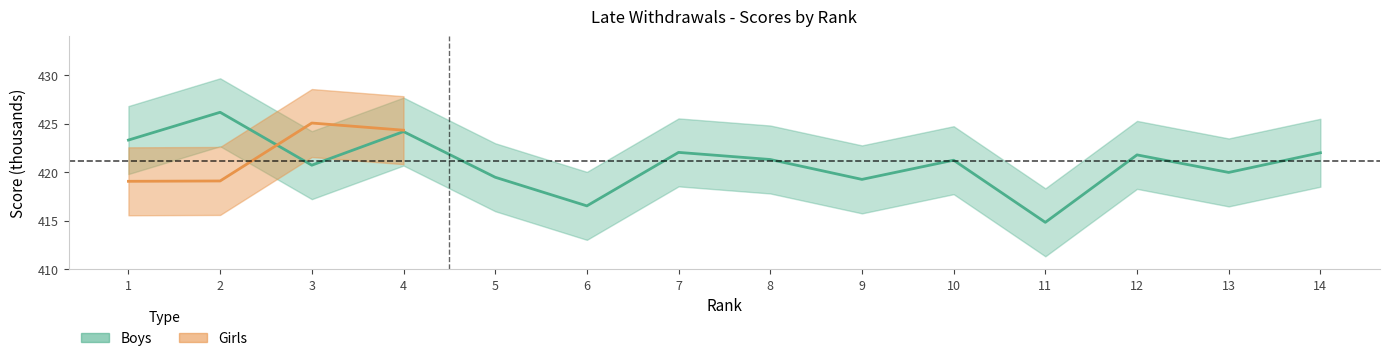

What is the difference between the values at 4 and 5?

4.7